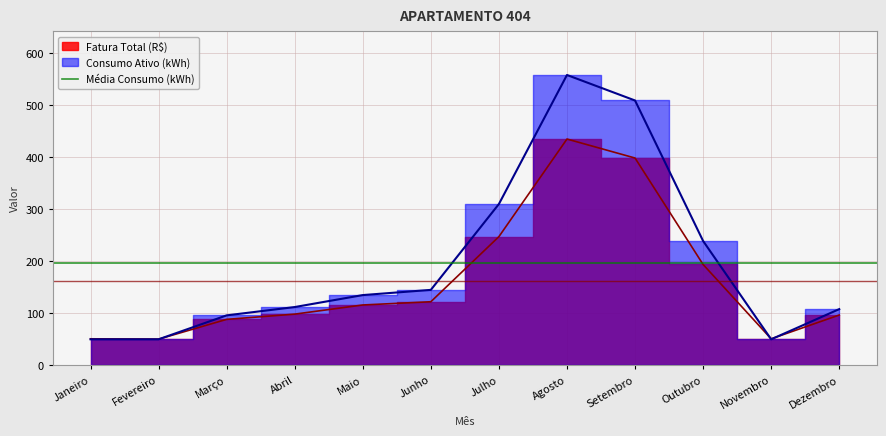

Is it true that Consumo Ativo (kWh) equals 190.6 at Junho?

False